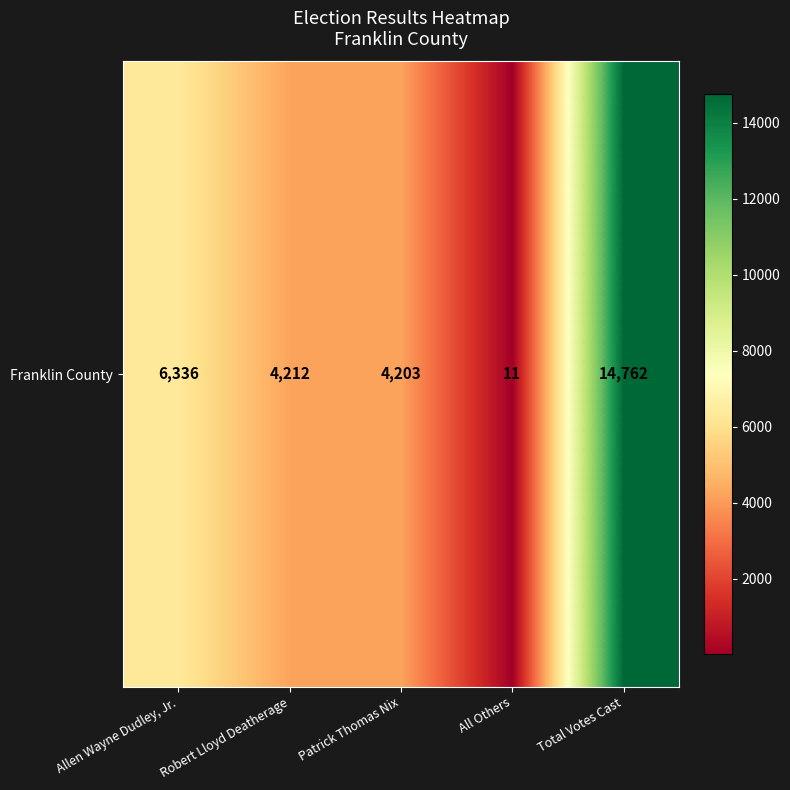

Reading right to left, what are all the values shown in this chart?

Total Votes Cast=14762	All Others=11	Patrick Thomas Nix=4203	Robert Lloyd Deatherage=4212	Allen Wayne Dudley, Jr.=6336